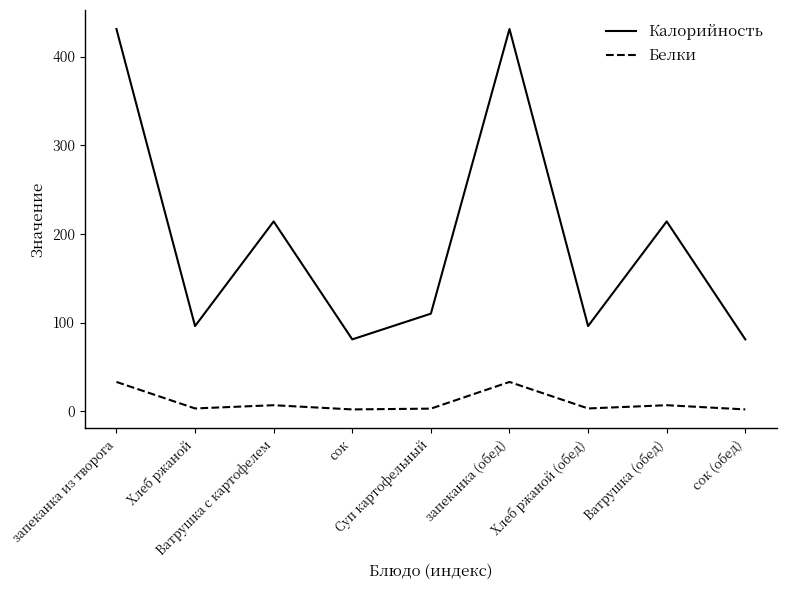

What is the maximum value for Калорийность?

431.0